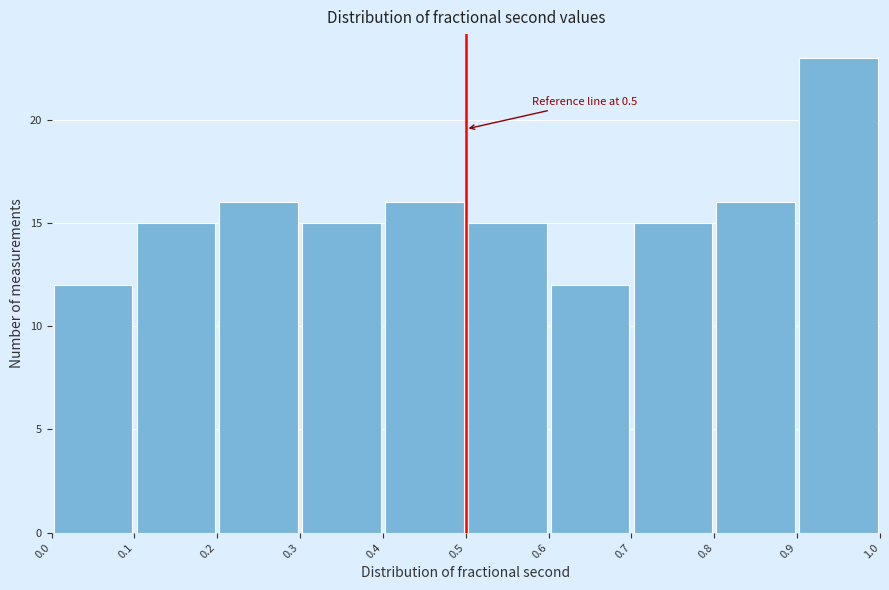

Which range on the x-axis has the tallest bar?

0.9 to 1.0